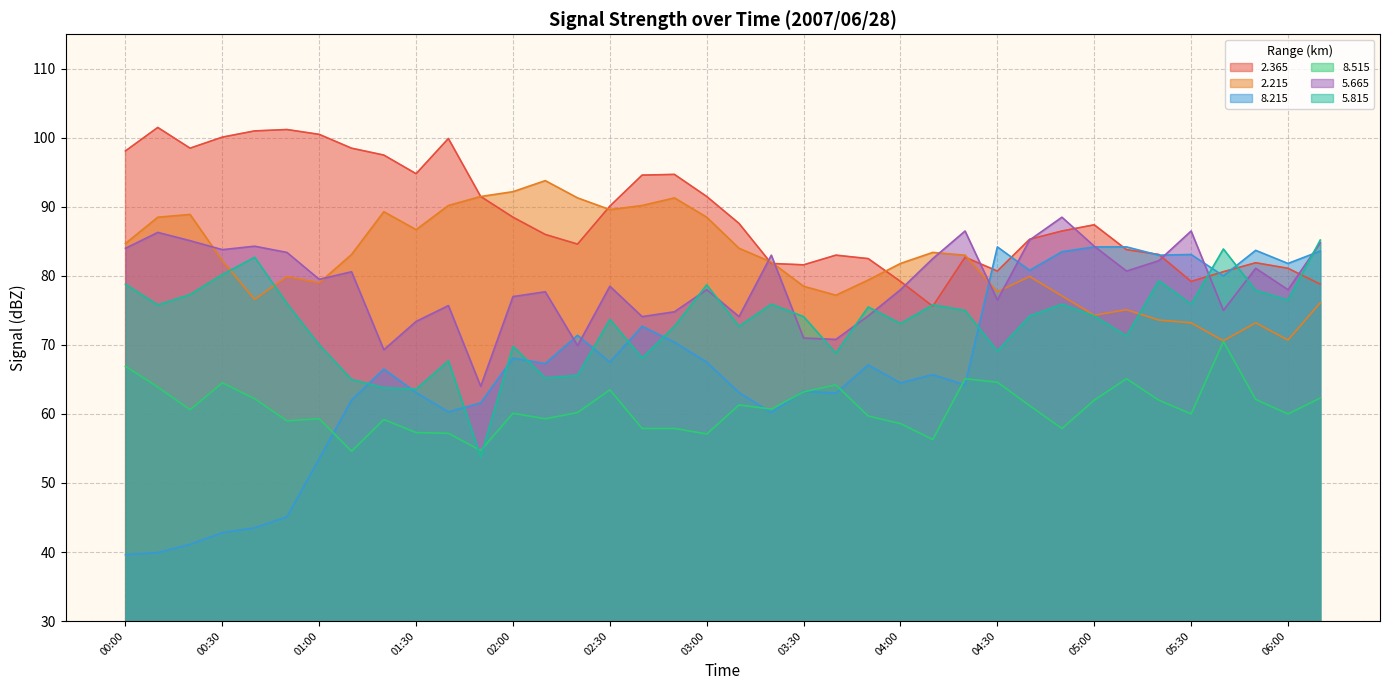

How many values in the   2.365 series are below 87?

19